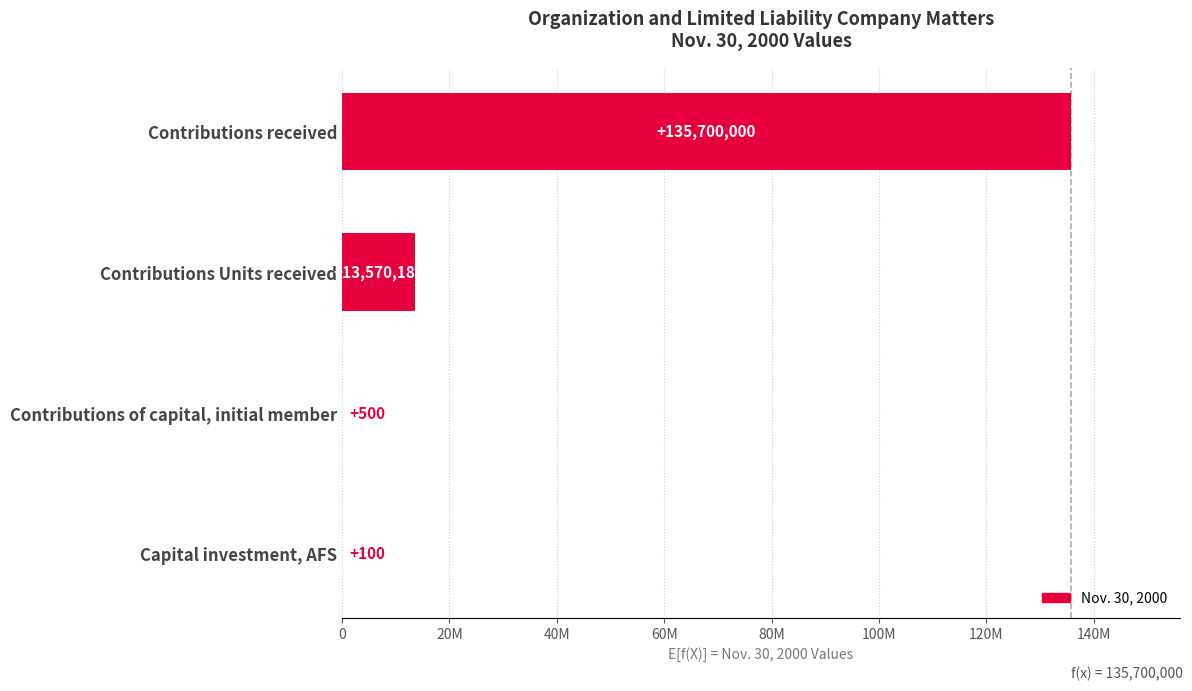

What is the sum of all values?

149270788